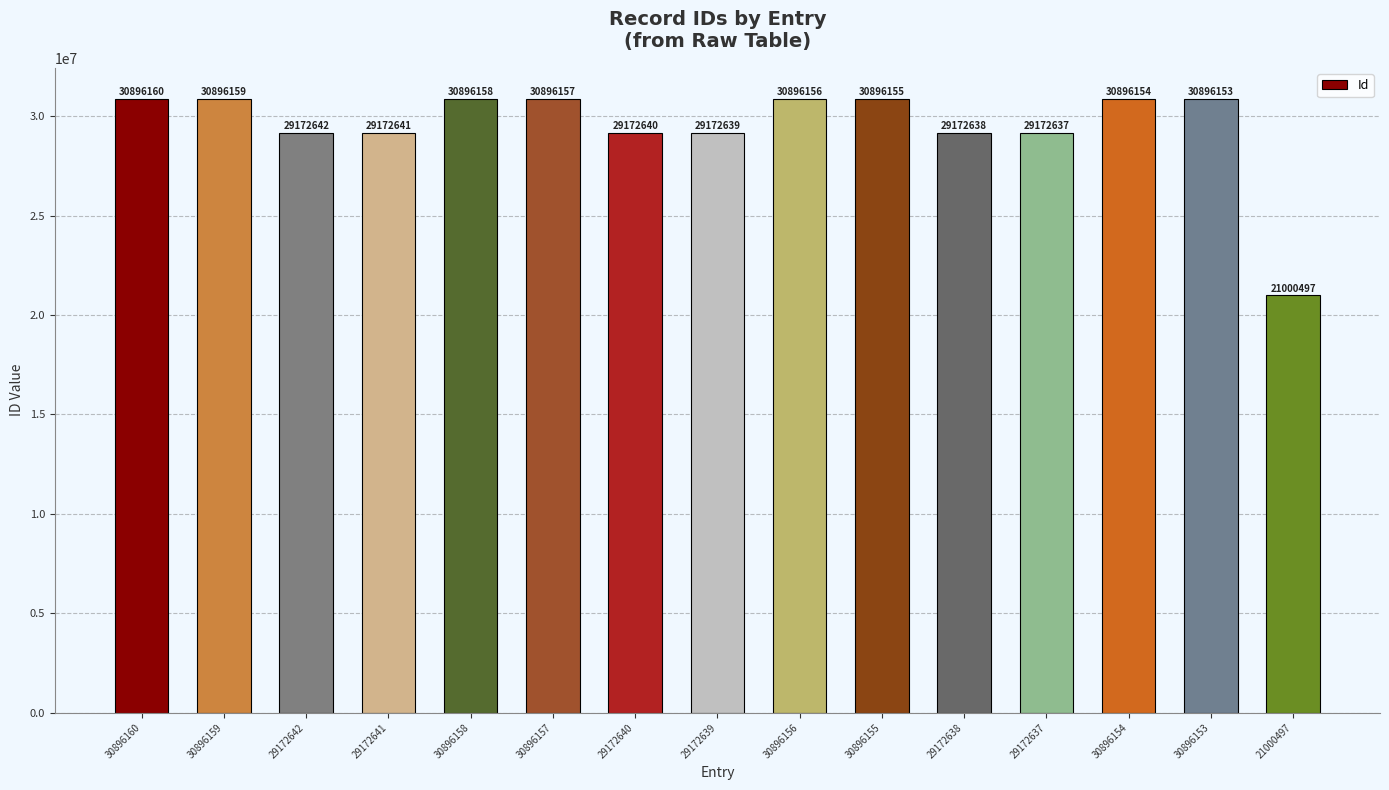

How many series are shown in this chart?

1